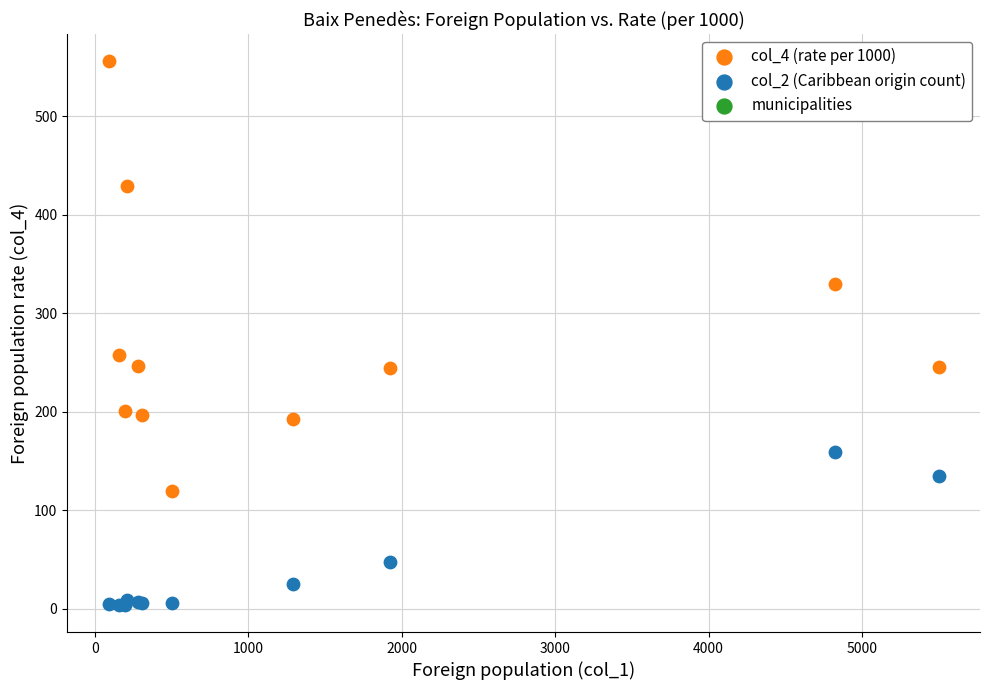

Which series has the widest spread of Y values?

col_4 (rate per 1000)